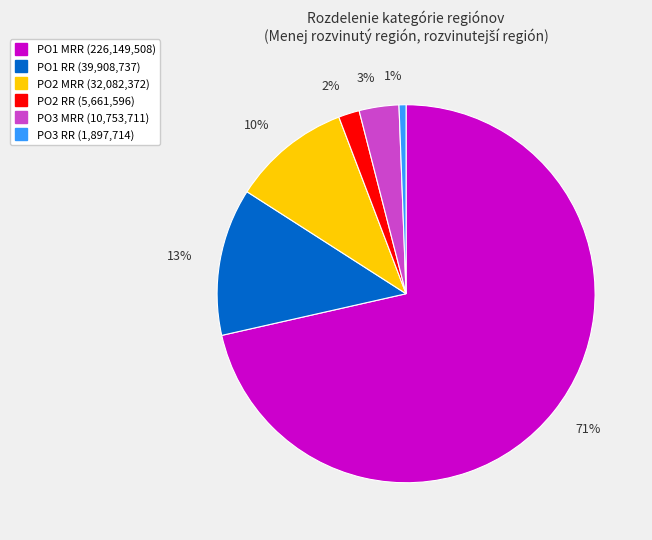

True or false: PO1 MRR accounts for 59% of the total.

False